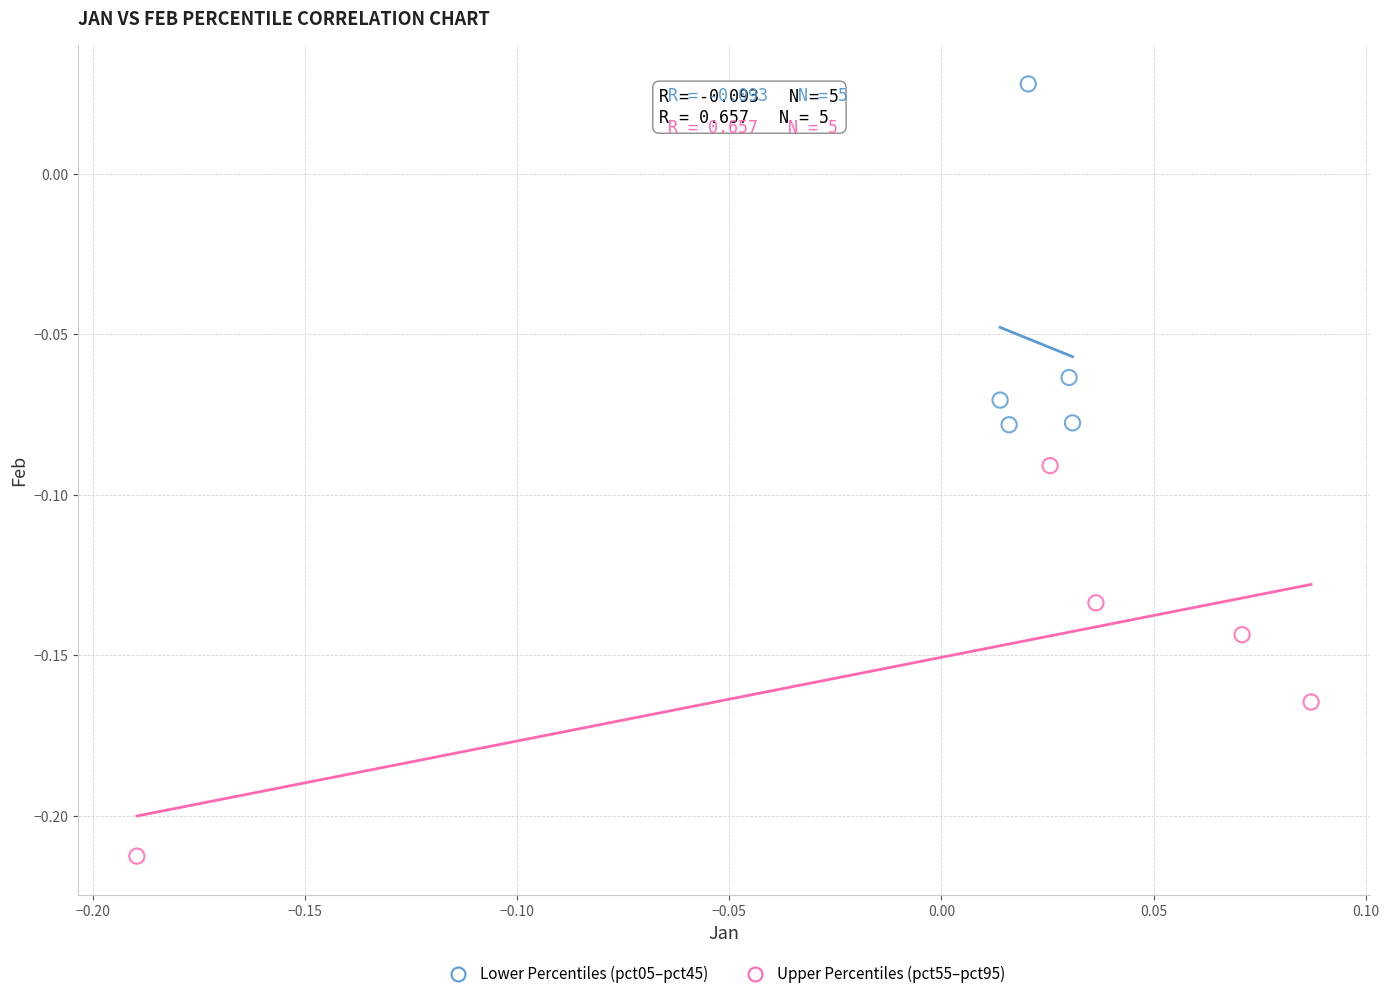

Which series has the largest Y range (max minus min)?

Upper Percentiles (pct55–pct95)